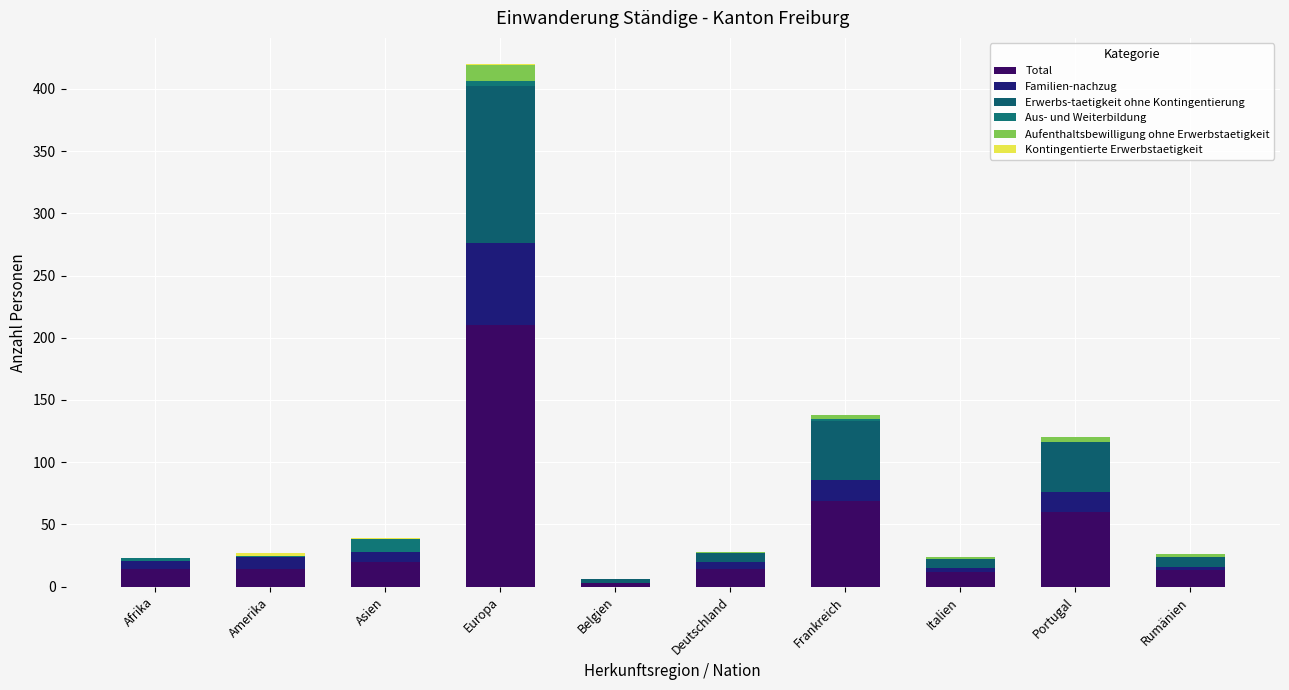

What position from the right is Belgien?

6